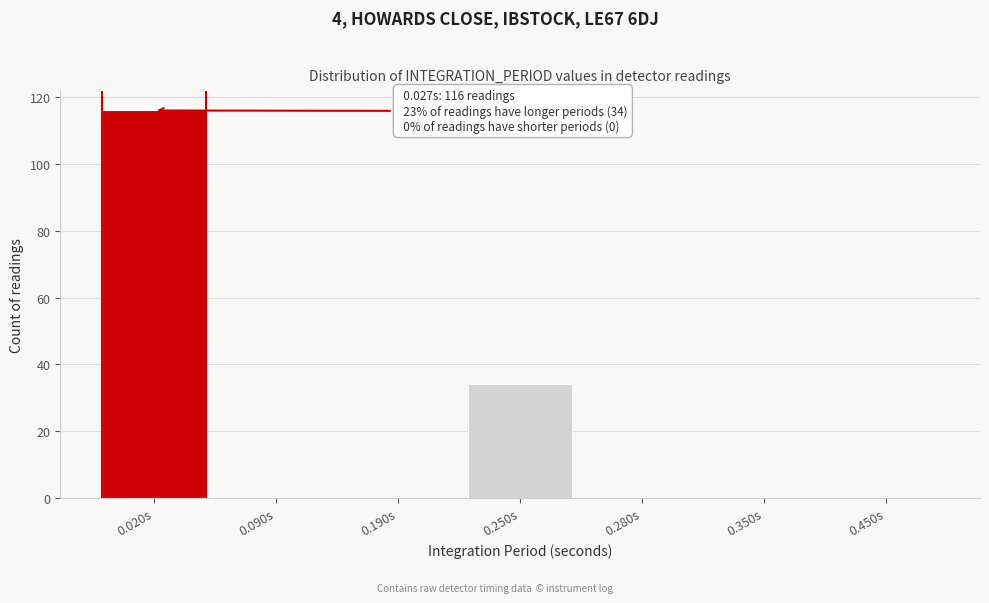

Reading left to right, list all the values displayed in this chart.

0.020s=116	0.090s=0	0.190s=0	0.250s=34	0.280s=0	0.350s=0	0.450s=0